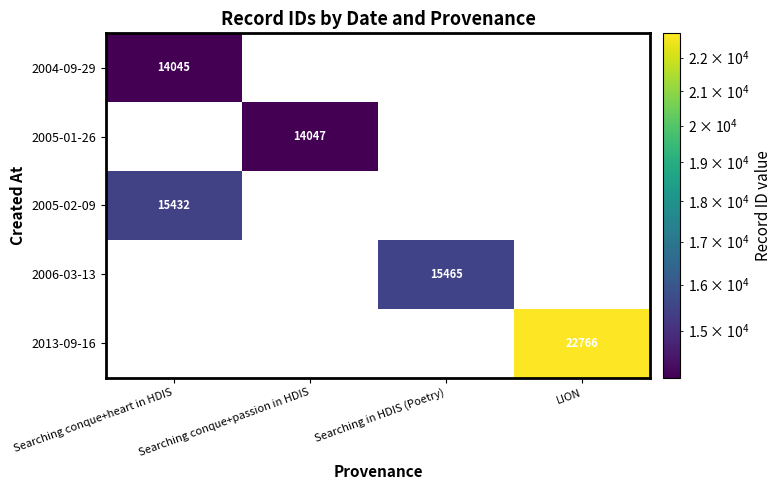

True or false: 2005-01-26 has a value of 24699 at Searching conque+passion in HDIS.

False